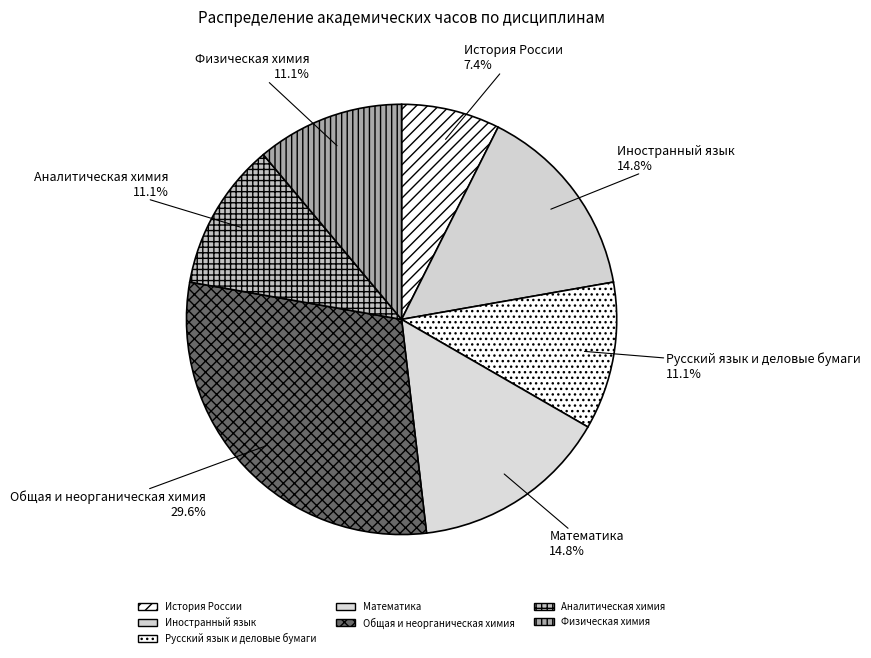

How much of the chart is everything except Иностранный язык?

85.2%